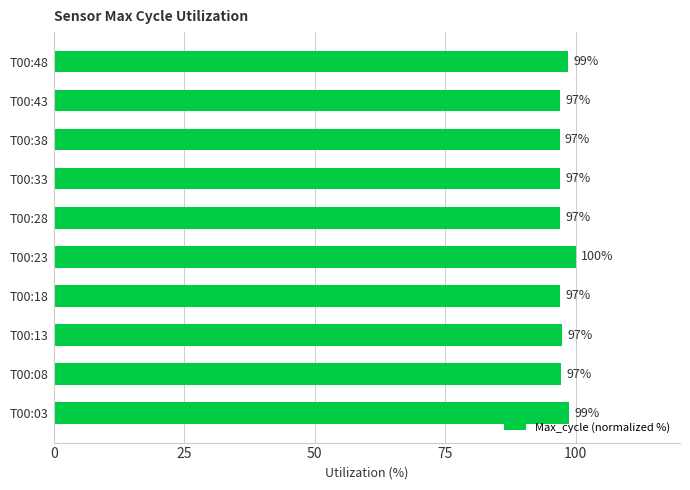

The chart shows a value of 98.7 at T00:03. True or false?

True